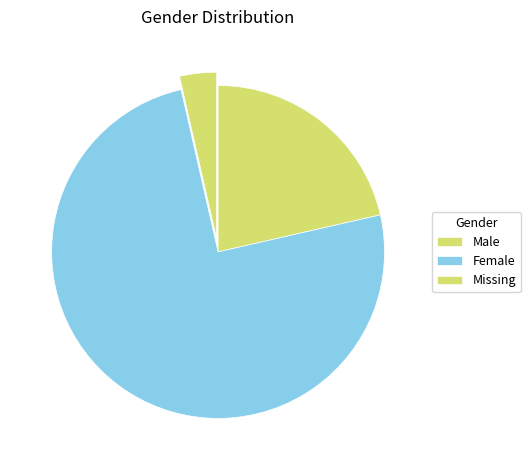

Count the number of slices in the pie.

3